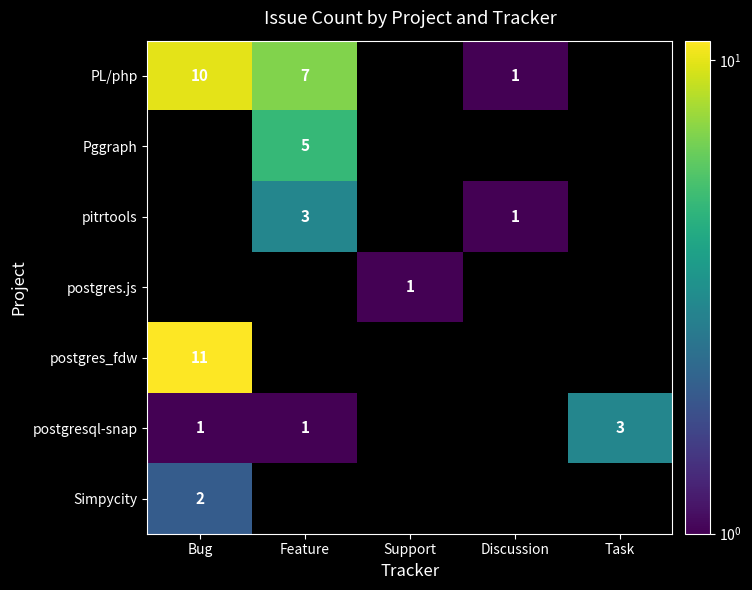

Which has a higher value, Support or Feature?

Feature